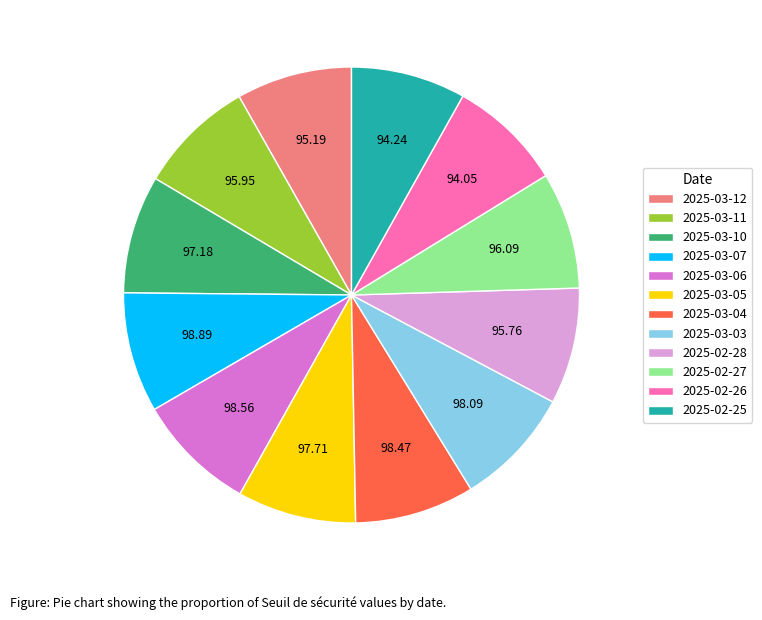

Is there any slice that represents more than half of the pie?

No